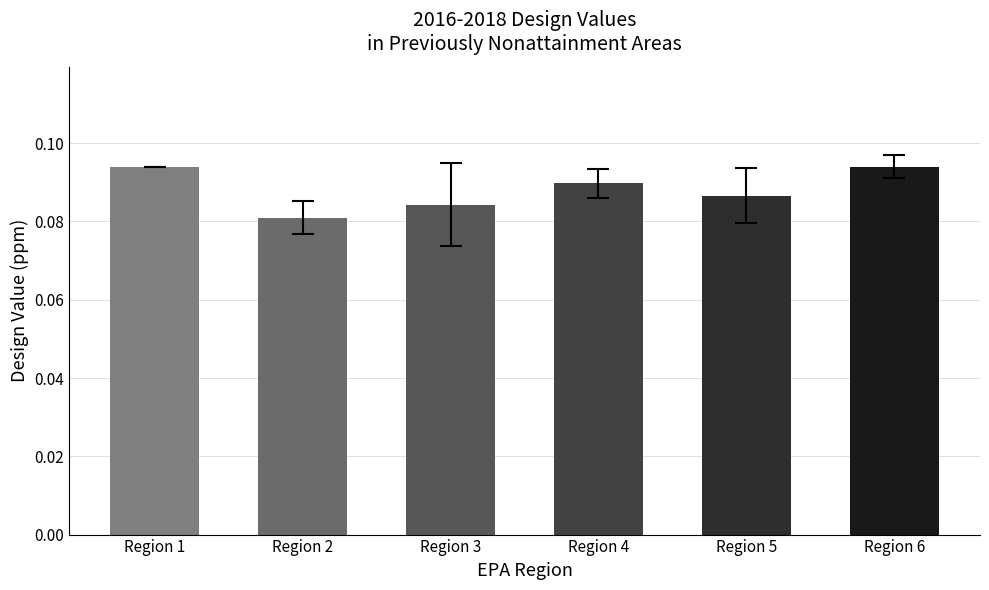

Does the chart contain stacked bars?

No